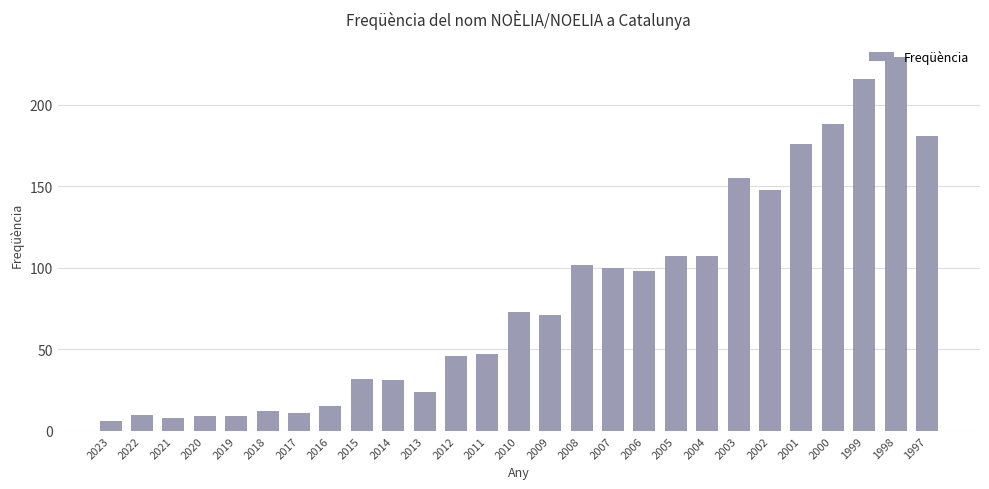

What is the difference between the values at 2022 and 2015?

22